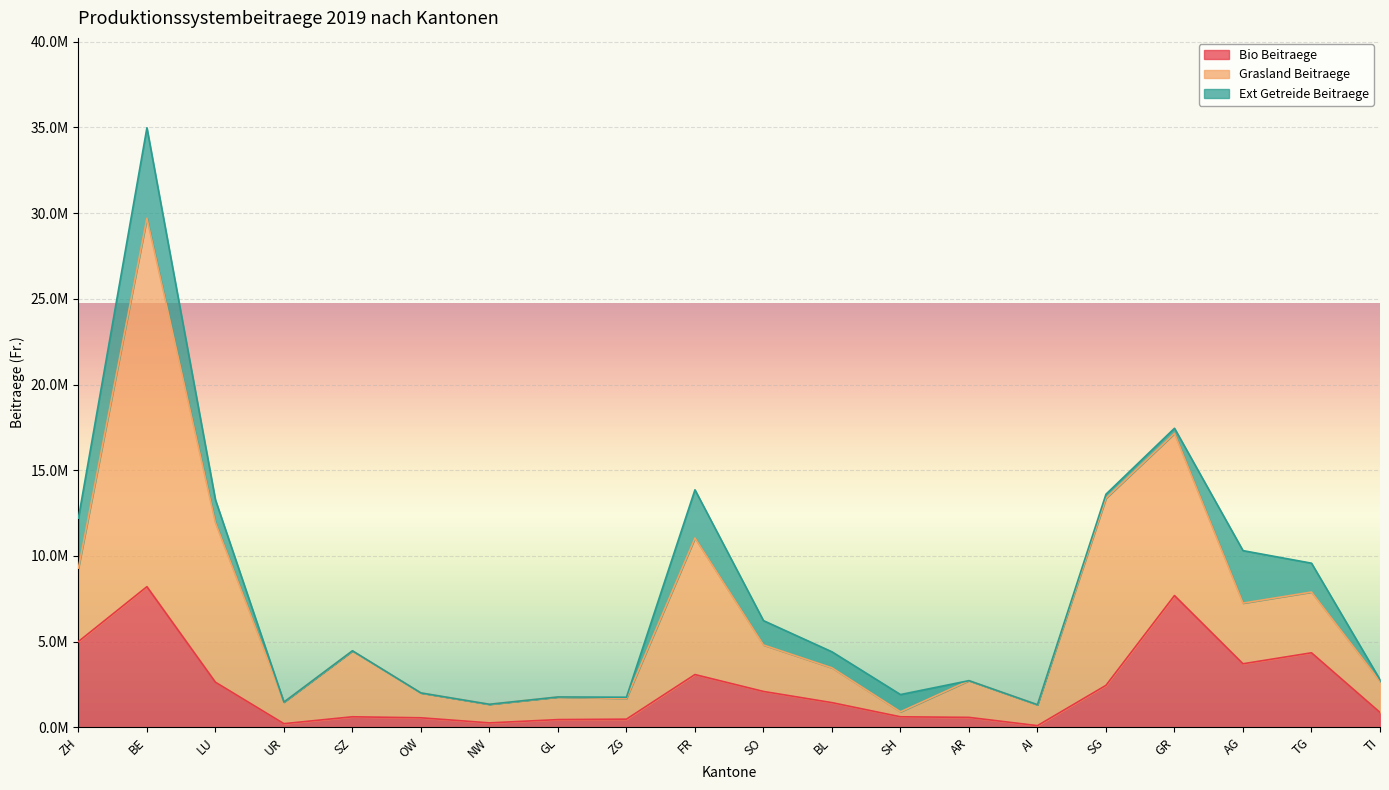

Which series has the largest total across all categories?

Grasland Beitraege